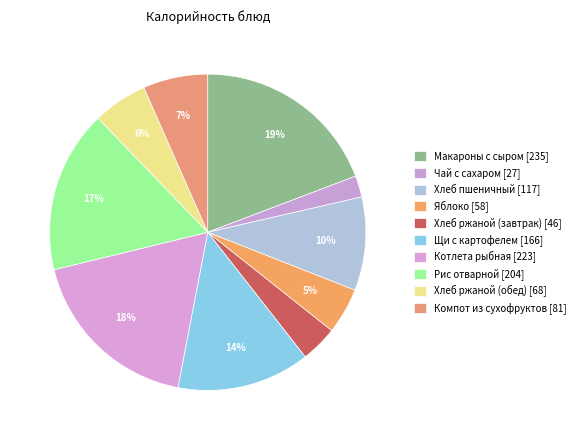

Is it true that Рис отварной is 29% of the pie?

False